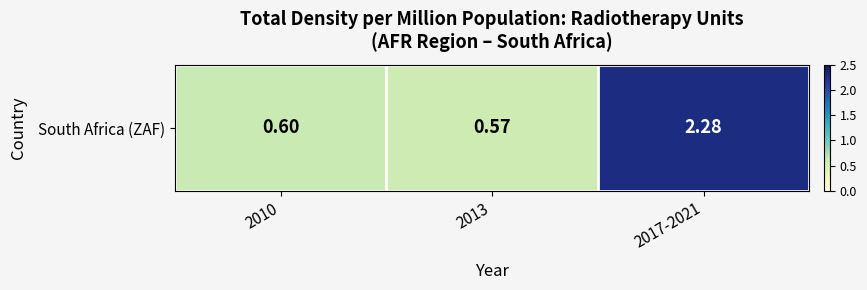

Where is the data nearest to the value 1?

2010